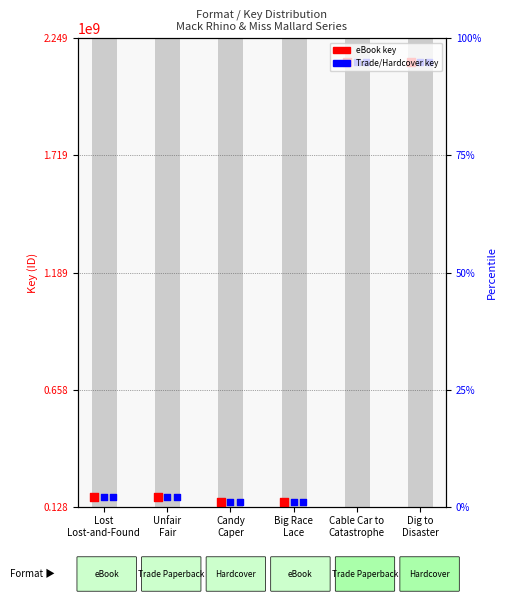

Which series has the widest spread of Y values?

eBook